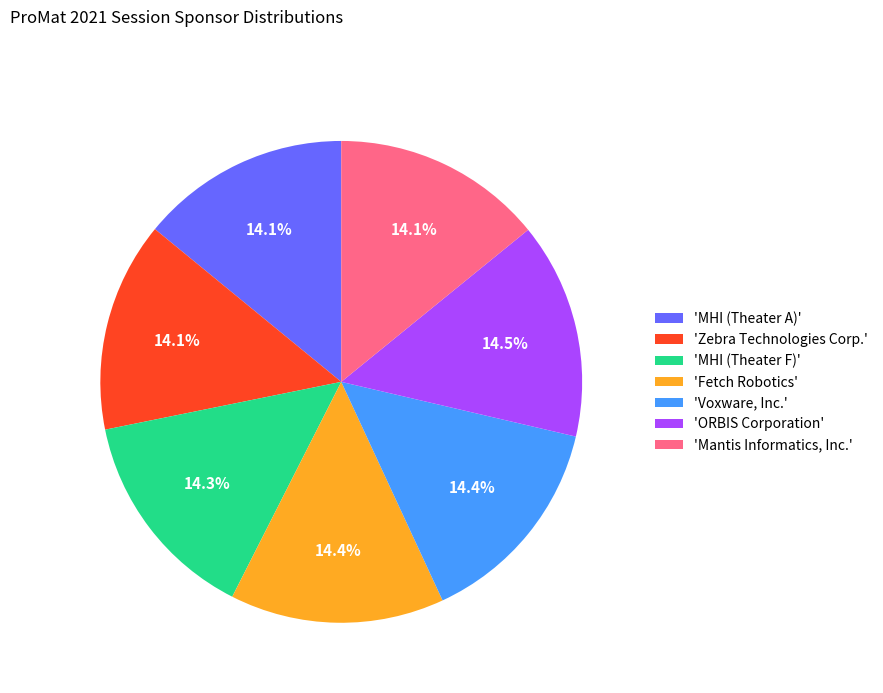

Is there any slice that represents more than half of the pie?

No